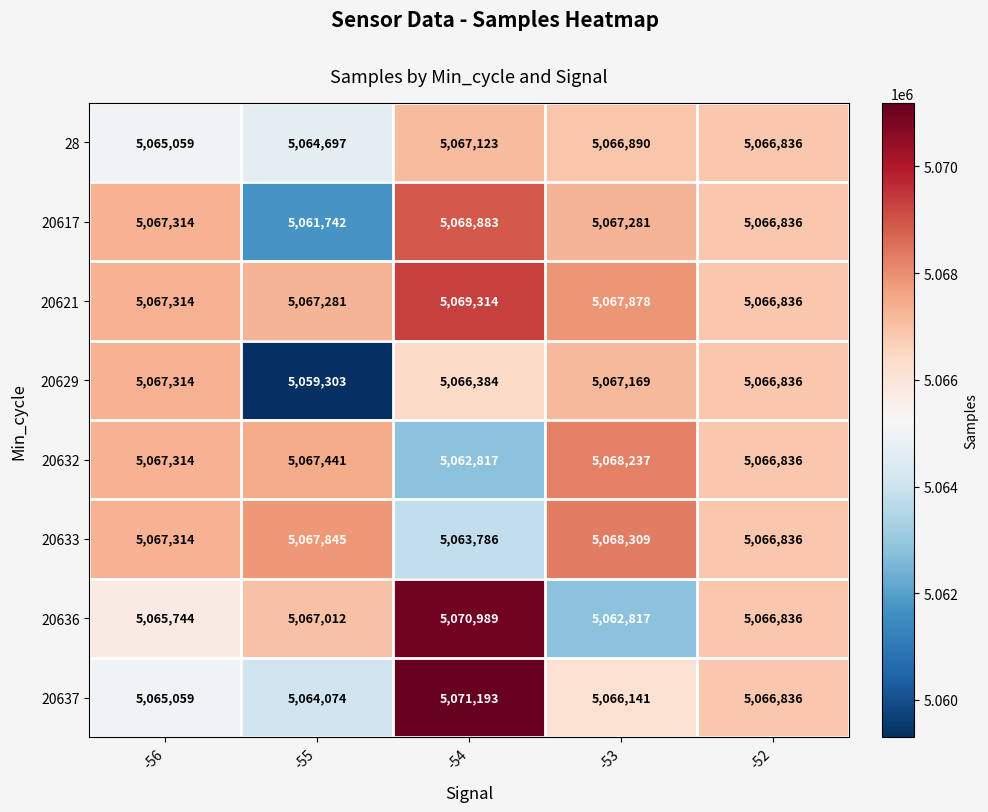

The value of 20617 at -53 is 5067281. True or false?

True